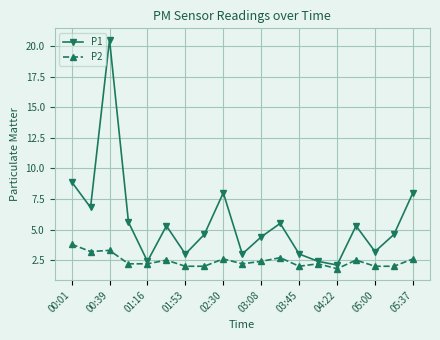

What are all the series names shown in the legend?

P1, P2